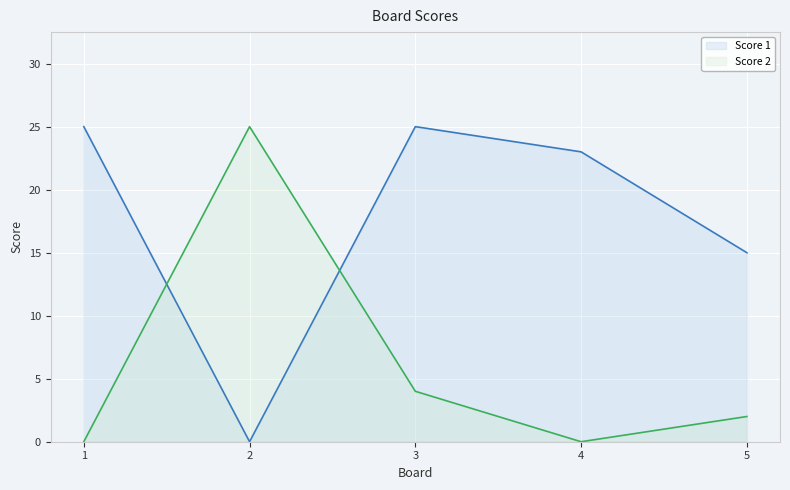

True or false: Score 2 has a value of 4 at 3.

True